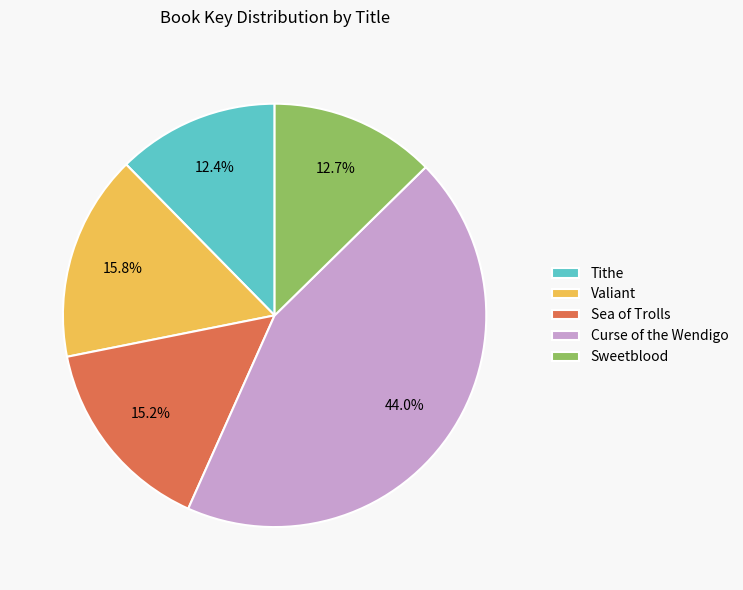

Count the number of slices in the pie.

5